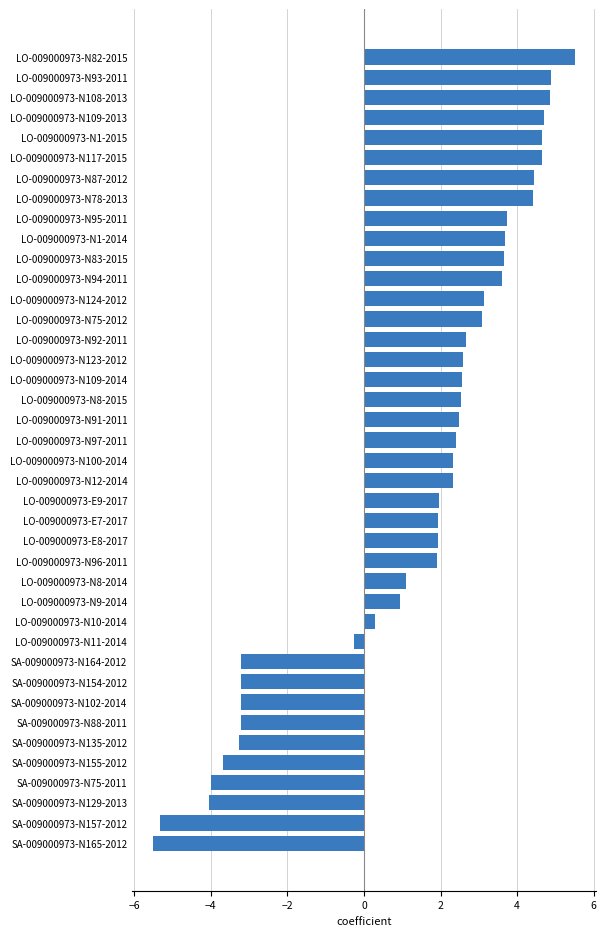

What is the difference between the second highest and second lowest values?

10.2